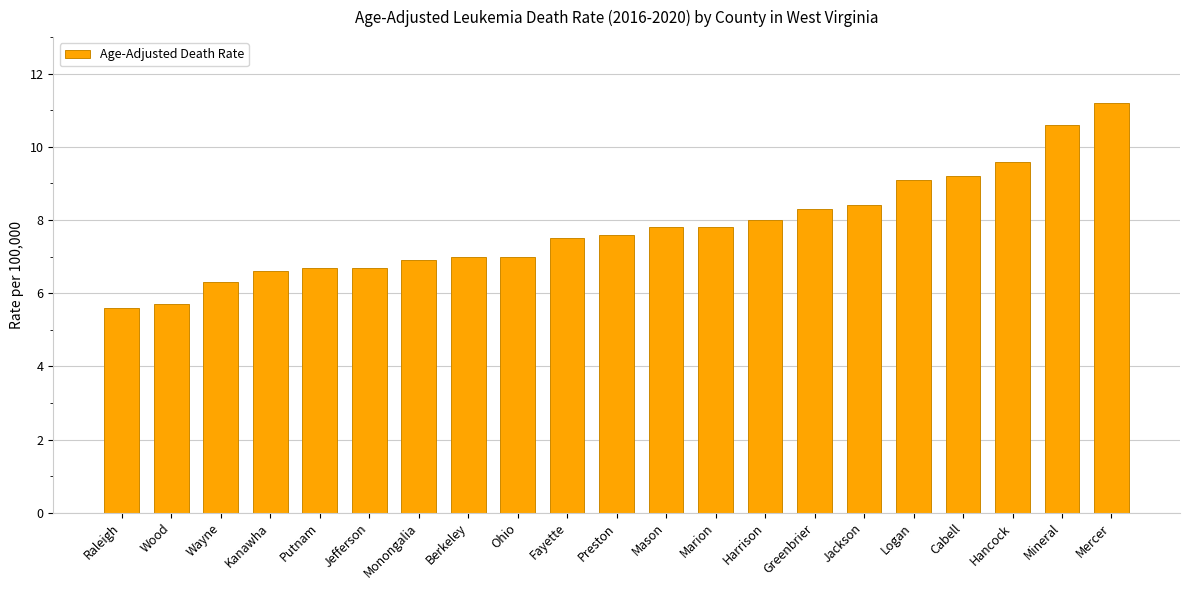

What is the approximate value at Raleigh?

5.6